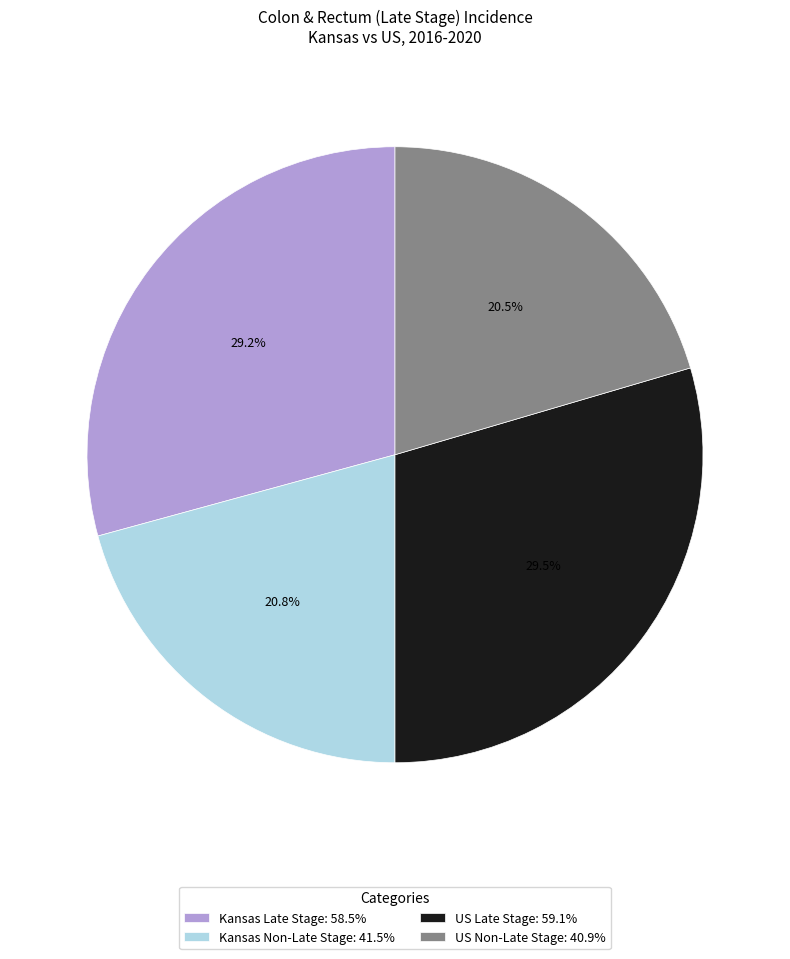

Does US Non-Late Stage: 40.9% account for over 50% of the chart?

No